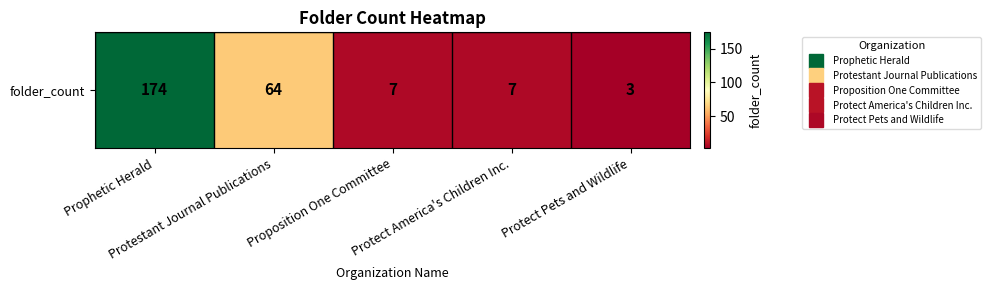

What is the change in value from Prophetic Herald to Protestant Journal Publications?

-110